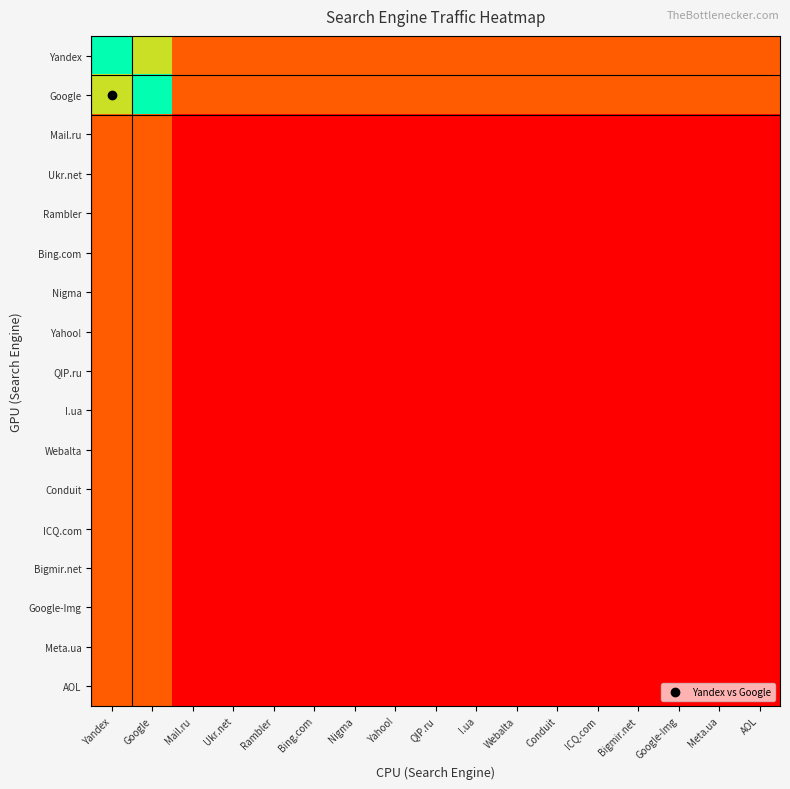

Reading left to right, transcribe all the data shown in this chart.

Yandex: Yandex=0.5	Google=0.4	Mail.ru=0.1	Ukr.net=0.1	Rambler=0.1	Bing.com=0.1	Nigma=0.1	Yahoo!=0.1	QIP.ru=0.1	I.ua=0.1	Webalta=0.1	Conduit=0.1	ICQ.com=0.1	Bigmir.net=0.1	Google-Img=0.1	Meta.ua=0.1	AOL=0.1
Google: Yandex=0.6	Google=0.5	Mail.ru=0.1	Ukr.net=0.1	Rambler=0.1	Bing.com=0.1	Nigma=0.1	Yahoo!=0.1	QIP.ru=0.1	I.ua=0.1	Webalta=0.1	Conduit=0.1	ICQ.com=0.1	Bigmir.net=0.1	Google-Img=0.1	Meta.ua=0.1	AOL=0.1
Mail.ru: Yandex=0.1	Google=0.1	Mail.ru=0.0	Ukr.net=0.0	Rambler=0.0	Bing.com=0.0	Nigma=0.0	Yahoo!=0.0	QIP.ru=0.0	I.ua=0.0	Webalta=0.0	Conduit=0.0	ICQ.com=0.0	Bigmir.net=0.0	Google-Img=0.0	Meta.ua=0.0	AOL=0.0
Ukr.net: Yandex=0.1	Google=0.1	Mail.ru=0.0	Ukr.net=0.0	Rambler=0.0	Bing.com=0.0	Nigma=0.0	Yahoo!=0.0	QIP.ru=0.0	I.ua=0.0	Webalta=0.0	Conduit=0.0	ICQ.com=0.0	Bigmir.net=0.0	Google-Img=0.0	Meta.ua=0.0	AOL=0.0
Rambler: Yandex=0.1	Google=0.1	Mail.ru=0.0	Ukr.net=0.0	Rambler=0.0	Bing.com=0.0	Nigma=0.0	Yahoo!=0.0	QIP.ru=0.0	I.ua=0.0	Webalta=0.0	Conduit=0.0	ICQ.com=0.0	Bigmir.net=0.0	Google-Img=0.0	Meta.ua=0.0	AOL=0.0
Bing.com: Yandex=0.1	Google=0.1	Mail.ru=0.0	Ukr.net=0.0	Rambler=0.0	Bing.com=0.0	Nigma=0.0	Yahoo!=0.0	QIP.ru=0.0	I.ua=0.0	Webalta=0.0	Conduit=0.0	ICQ.com=0.0	Bigmir.net=0.0	Google-Img=0.0	Meta.ua=0.0	AOL=0.0
Nigma: Yandex=0.1	Google=0.1	Mail.ru=0.0	Ukr.net=0.0	Rambler=0.0	Bing.com=0.0	Nigma=0.0	Yahoo!=0.0	QIP.ru=0.0	I.ua=0.0	Webalta=0.0	Conduit=0.0	ICQ.com=0.0	Bigmir.net=0.0	Google-Img=0.0	Meta.ua=0.0	AOL=0.0
Yahoo!: Yandex=0.1	Google=0.1	Mail.ru=0.0	Ukr.net=0.0	Rambler=0.0	Bing.com=0.0	Nigma=0.0	Yahoo!=0.0	QIP.ru=0.0	I.ua=0.0	Webalta=0.0	Conduit=0.0	ICQ.com=0.0	Bigmir.net=0.0	Google-Img=0.0	Meta.ua=0.0	AOL=0.0
QIP.ru: Yandex=0.1	Google=0.1	Mail.ru=0.0	Ukr.net=0.0	Rambler=0.0	Bing.com=0.0	Nigma=0.0	Yahoo!=0.0	QIP.ru=0.0	I.ua=0.0	Webalta=0.0	Conduit=0.0	ICQ.com=0.0	Bigmir.net=0.0	Google-Img=0.0	Meta.ua=0.0	AOL=0.0
I.ua: Yandex=0.1	Google=0.1	Mail.ru=0.0	Ukr.net=0.0	Rambler=0.0	Bing.com=0.0	Nigma=0.0	Yahoo!=0.0	QIP.ru=0.0	I.ua=0.0	Webalta=0.0	Conduit=0.0	ICQ.com=0.0	Bigmir.net=0.0	Google-Img=0.0	Meta.ua=0.0	AOL=0.0
Webalta: Yandex=0.1	Google=0.1	Mail.ru=0.0	Ukr.net=0.0	Rambler=0.0	Bing.com=0.0	Nigma=0.0	Yahoo!=0.0	QIP.ru=0.0	I.ua=0.0	Webalta=0.0	Conduit=0.0	ICQ.com=0.0	Bigmir.net=0.0	Google-Img=0.0	Meta.ua=0.0	AOL=0.0
Conduit: Yandex=0.1	Google=0.1	Mail.ru=0.0	Ukr.net=0.0	Rambler=0.0	Bing.com=0.0	Nigma=0.0	Yahoo!=0.0	QIP.ru=0.0	I.ua=0.0	Webalta=0.0	Conduit=0.0	ICQ.com=0.0	Bigmir.net=0.0	Google-Img=0.0	Meta.ua=0.0	AOL=0.0
ICQ.com: Yandex=0.1	Google=0.1	Mail.ru=0.0	Ukr.net=0.0	Rambler=0.0	Bing.com=0.0	Nigma=0.0	Yahoo!=0.0	QIP.ru=0.0	I.ua=0.0	Webalta=0.0	Conduit=0.0	ICQ.com=0.0	Bigmir.net=0.0	Google-Img=0.0	Meta.ua=0.0	AOL=0.0
Bigmir.net: Yandex=0.1	Google=0.1	Mail.ru=0.0	Ukr.net=0.0	Rambler=0.0	Bing.com=0.0	Nigma=0.0	Yahoo!=0.0	QIP.ru=0.0	I.ua=0.0	Webalta=0.0	Conduit=0.0	ICQ.com=0.0	Bigmir.net=0.0	Google-Img=0.0	Meta.ua=0.0	AOL=0.0
Google-Img: Yandex=0.1	Google=0.1	Mail.ru=0.0	Ukr.net=0.0	Rambler=0.0	Bing.com=0.0	Nigma=0.0	Yahoo!=0.0	QIP.ru=0.0	I.ua=0.0	Webalta=0.0	Conduit=0.0	ICQ.com=0.0	Bigmir.net=0.0	Google-Img=0.0	Meta.ua=0.0	AOL=0.0
Meta.ua: Yandex=0.1	Google=0.1	Mail.ru=0.0	Ukr.net=0.0	Rambler=0.0	Bing.com=0.0	Nigma=0.0	Yahoo!=0.0	QIP.ru=0.0	I.ua=0.0	Webalta=0.0	Conduit=0.0	ICQ.com=0.0	Bigmir.net=0.0	Google-Img=0.0	Meta.ua=0.0	AOL=0.0
AOL: Yandex=0.1	Google=0.1	Mail.ru=0.0	Ukr.net=0.0	Rambler=0.0	Bing.com=0.0	Nigma=0.0	Yahoo!=0.0	QIP.ru=0.0	I.ua=0.0	Webalta=0.0	Conduit=0.0	ICQ.com=0.0	Bigmir.net=0.0	Google-Img=0.0	Meta.ua=0.0	AOL=0.0